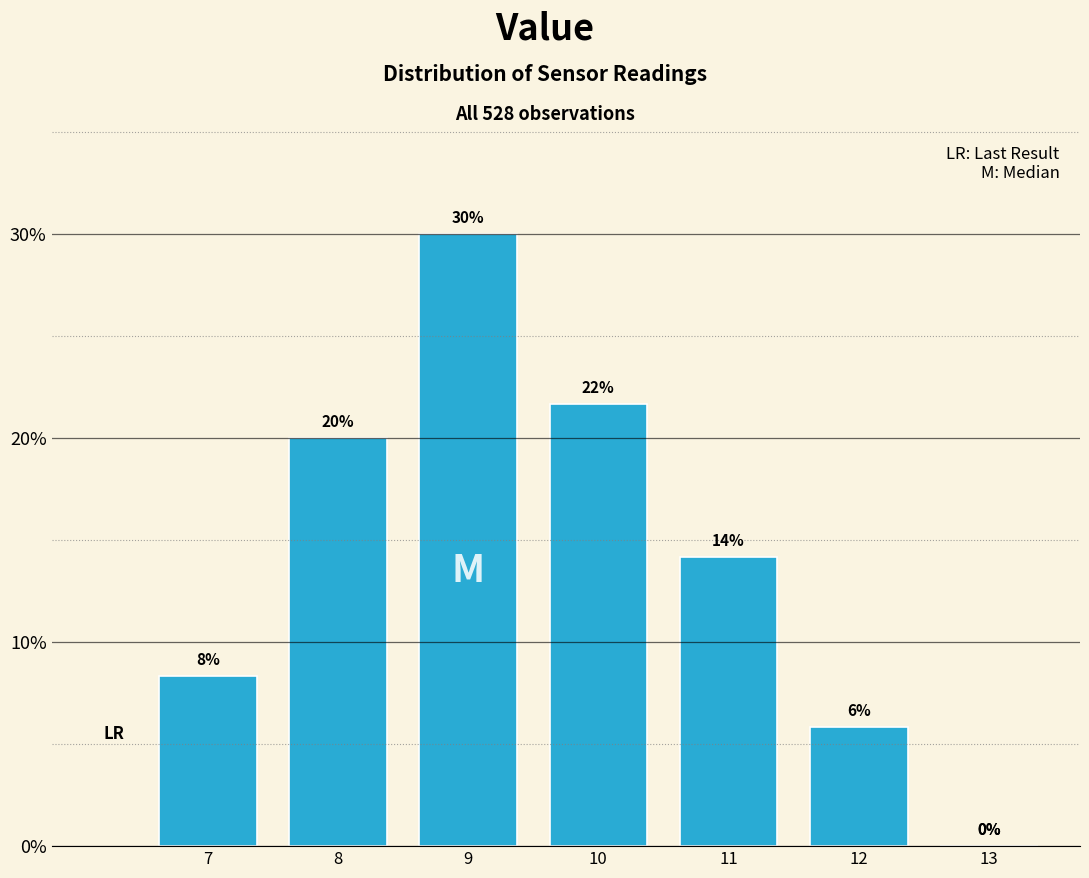

What is the sum of the values at 8 and 9?

50.0